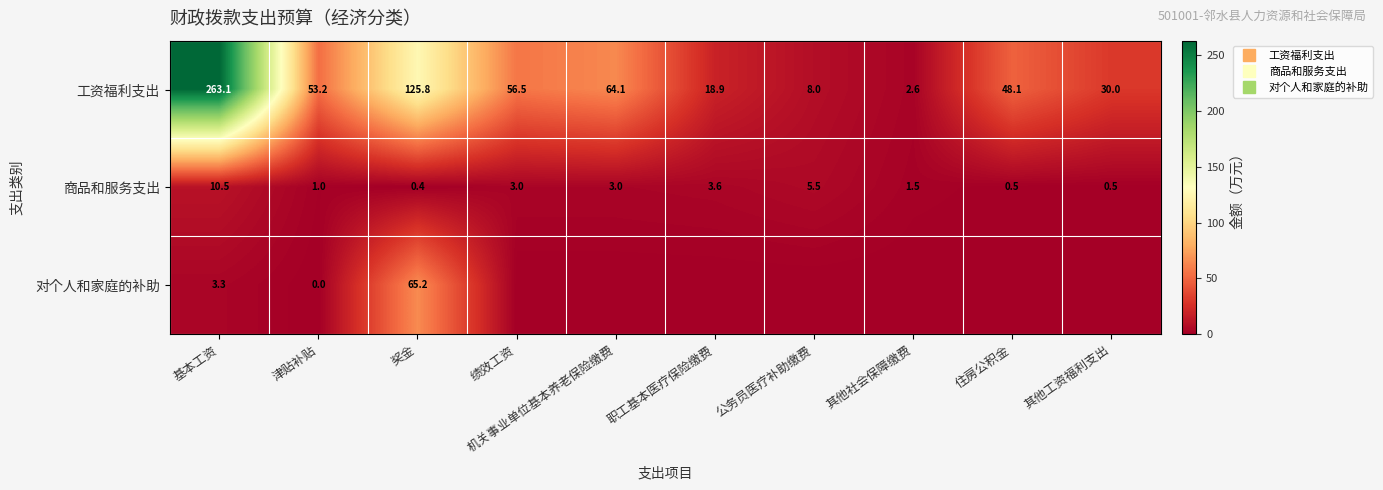

At which category is the sum across all series the highest?

基本工资